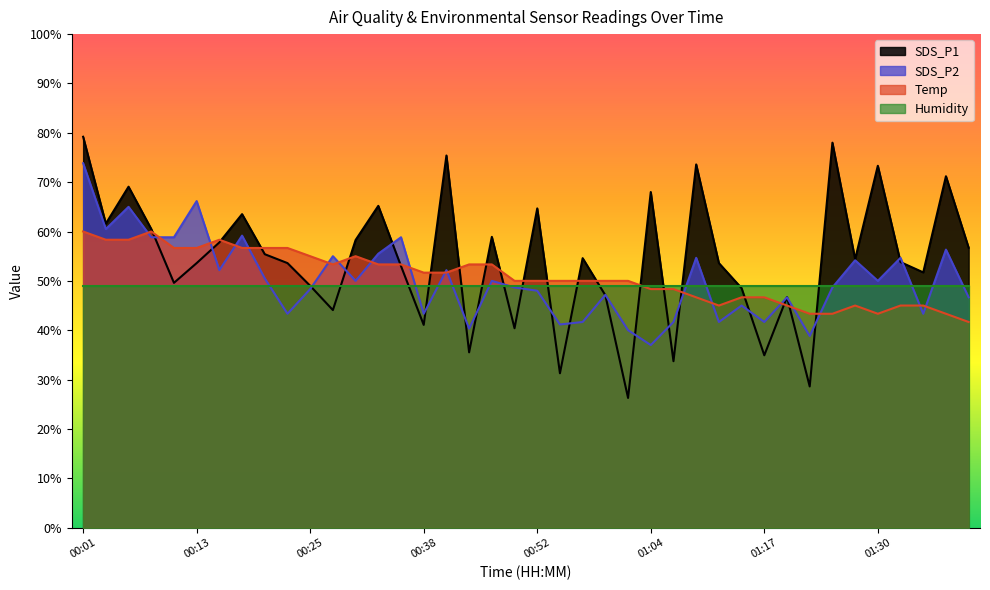

True or false: SDS_P2 and Temp cross at least once.

True